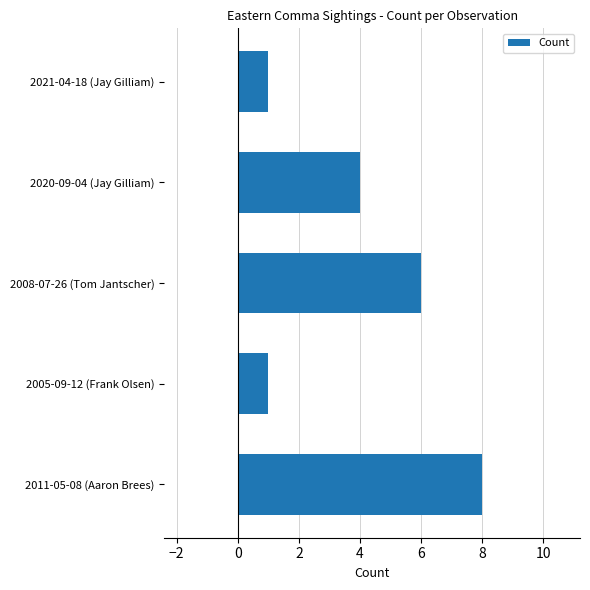

Which category has the highest value across all series?

2011-05-08 (Aaron Brees)